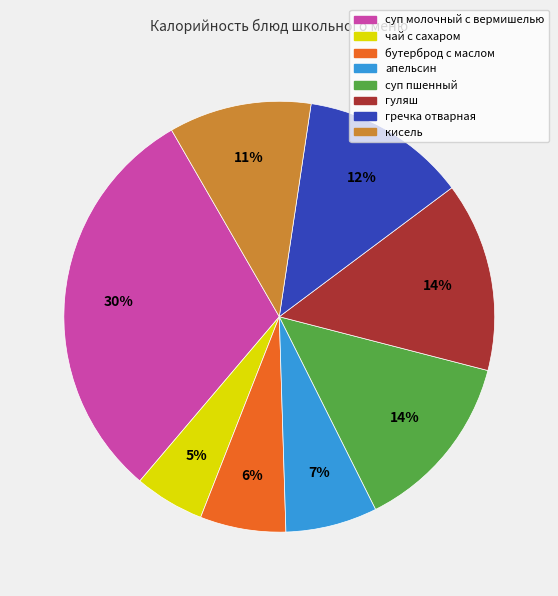

True or false: суп пшенный accounts for 3% of the total.

False